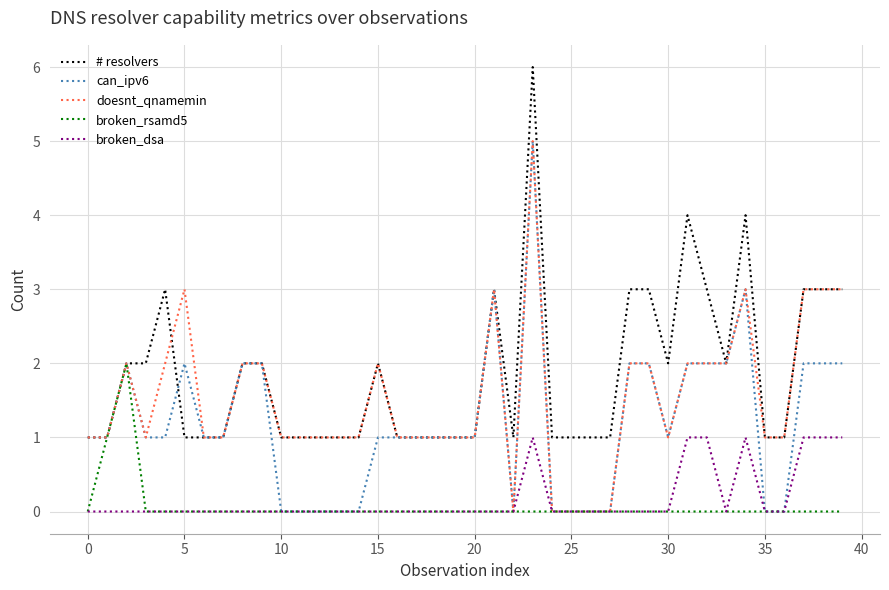

What is the greatest value displayed?

6